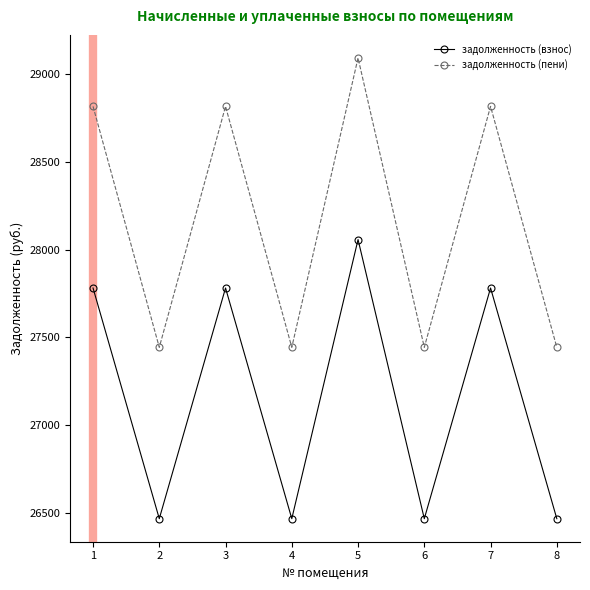

At which category is the sum across all series the highest?

5